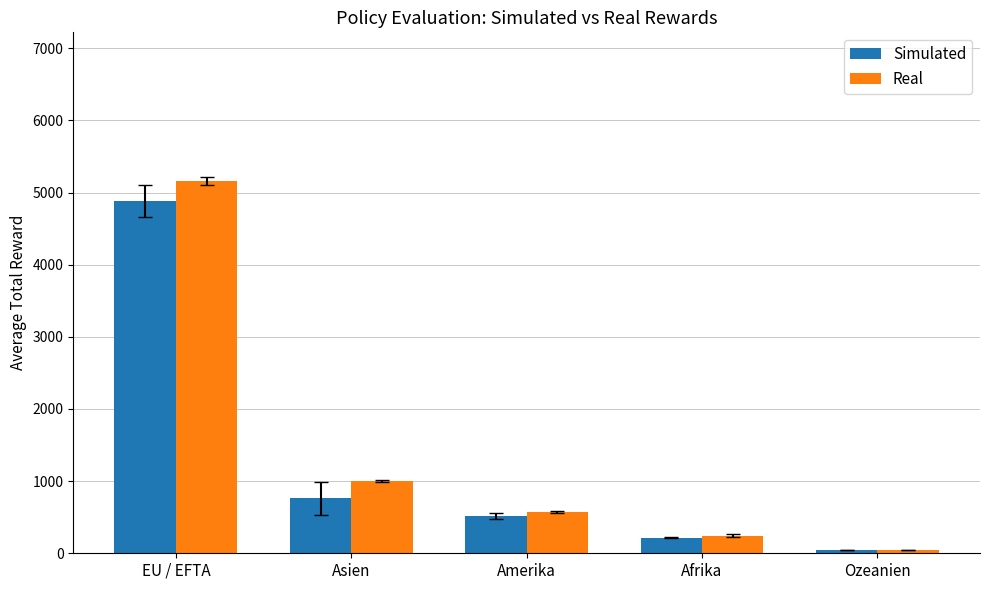

Which series changed the most between Afrika and Ozeanien?

Real